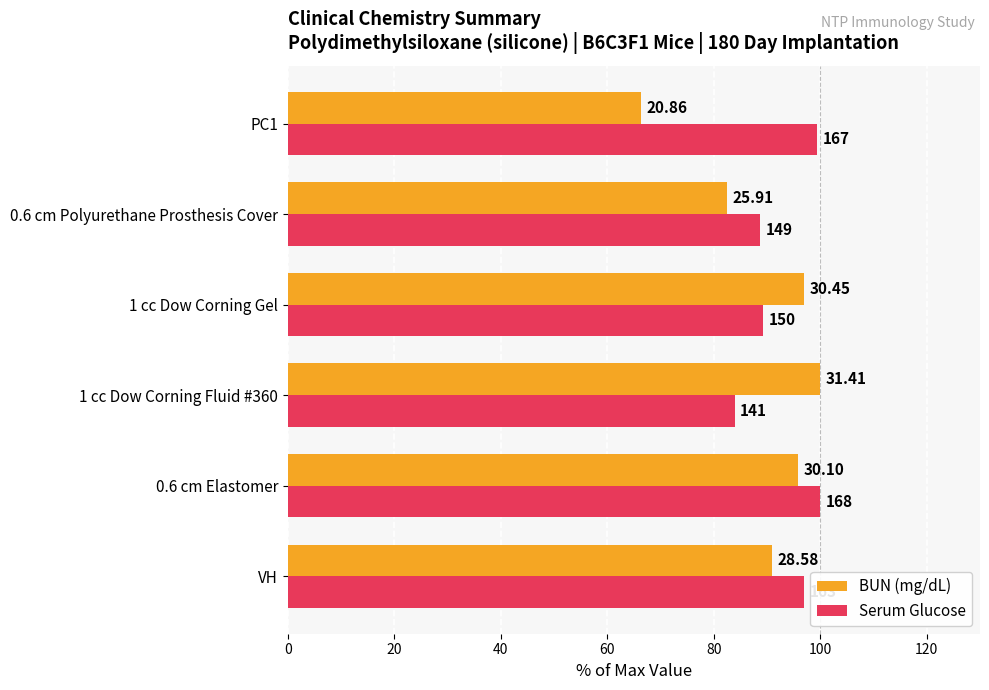

What are all the series names shown in the legend?

BUN (mg/dL), Serum Glucose